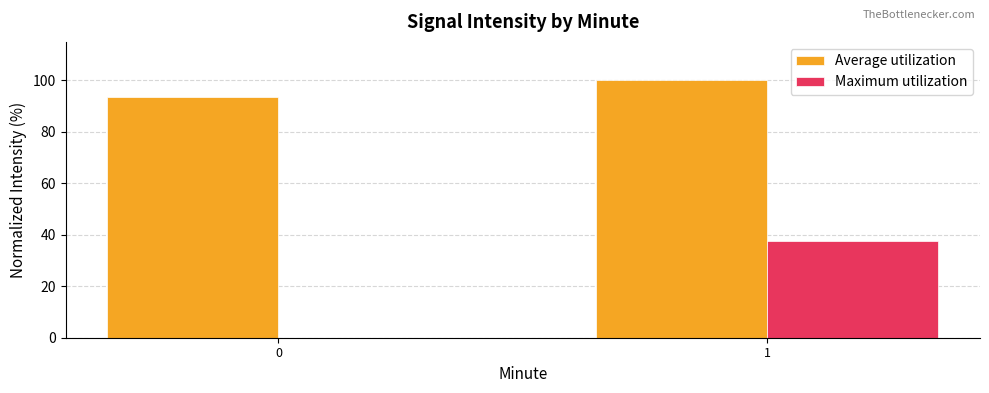

What is the sum of the Maximum utilization values at 1 and 0?

37.4